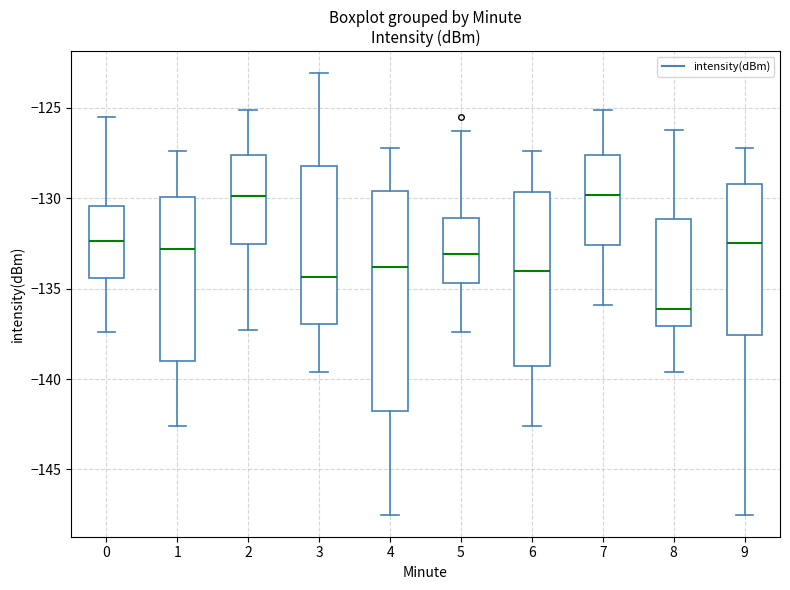

Reading left to right, transcribe this box plot: for each box, give where its median line is, the range the box spans, and where its two whiskers end, as read against the y-axis. The values are not printed on the chart, so give them approximately, as read against the axis.

0: median -132.5, box -134.5 to -130.5, whiskers -137.5 to -125.5
1: median -133.0, box -139.0 to -130.0, whiskers -142.5 to -127.5
2: median -130.0, box -132.5 to -127.5, whiskers -137.5 to -125.0
3: median -134.5, box -137.0 to -128.0, whiskers -139.5 to -123.0
4: median -134.0, box -141.5 to -129.5, whiskers -147.5 to -127.0
5: median -133.0, box -134.5 to -131.0, whiskers -137.5 to -126.5
6: median -134.0, box -139.5 to -129.5, whiskers -142.5 to -127.5
7: median -130.0, box -132.5 to -127.5, whiskers -136.0 to -125.0
8: median -136.0, box -137.0 to -131.0, whiskers -139.5 to -126.0
9: median -132.5, box -137.5 to -129.0, whiskers -147.5 to -127.0